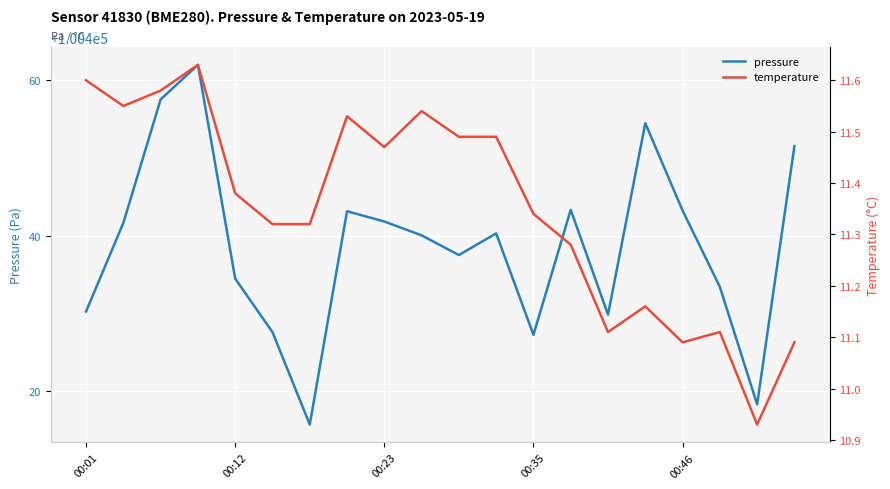

Where is temperature nearest to the value 11?

18